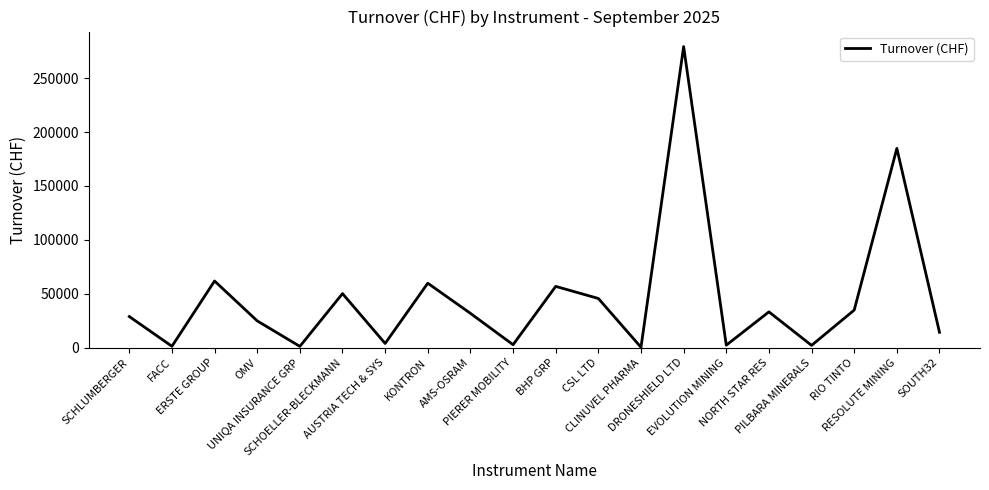

What is the greatest value displayed?

279275.5